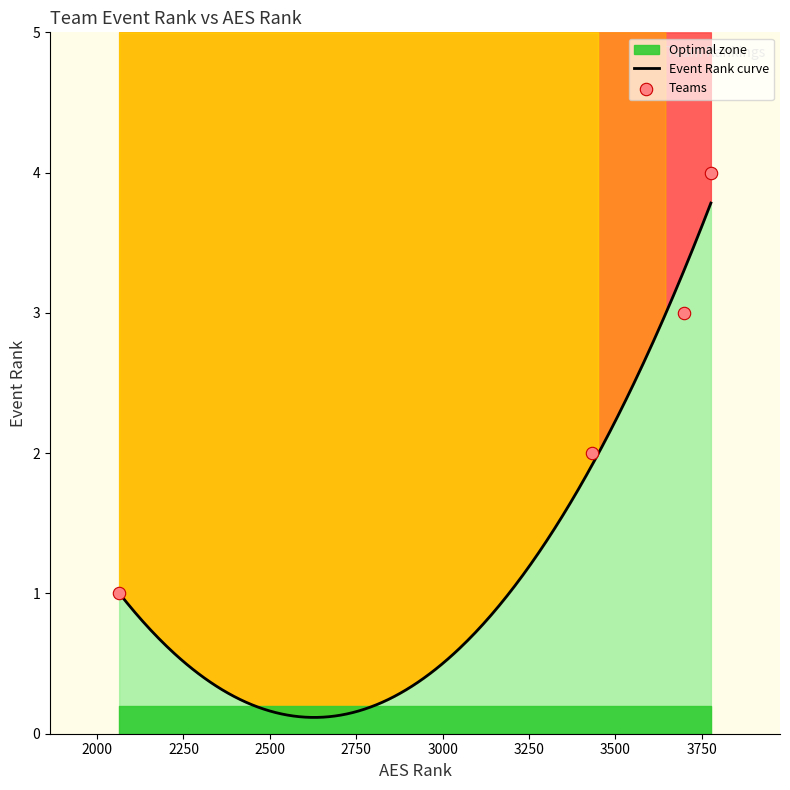

Between 3697 and 3433, which is larger?

3697